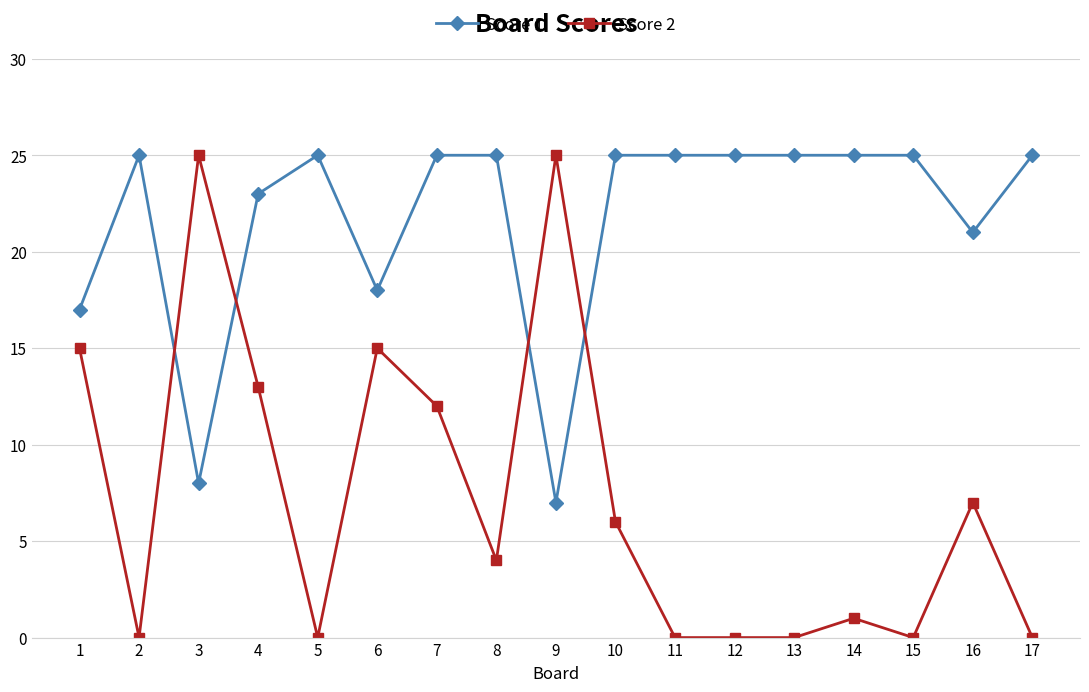

What is the greatest value displayed?

25